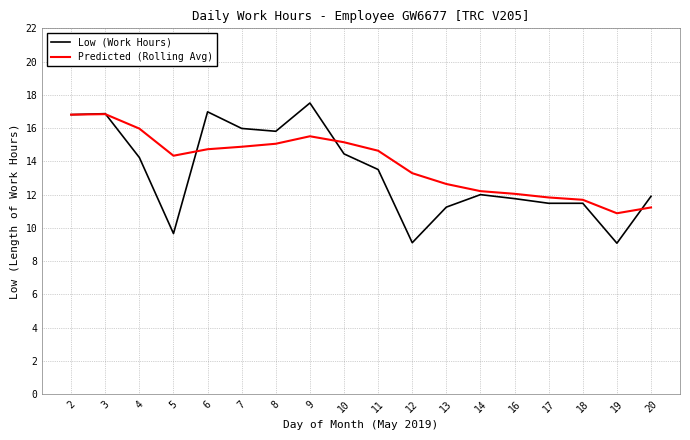

What is the greatest value displayed?

17.5